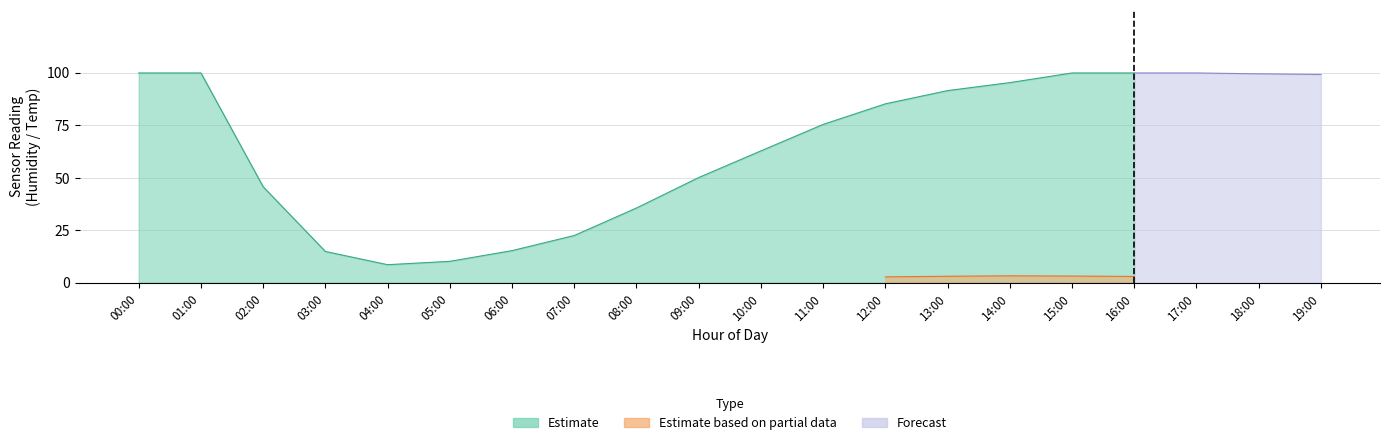

The humidity series shows 22.5 at 07:00. True or false?

True